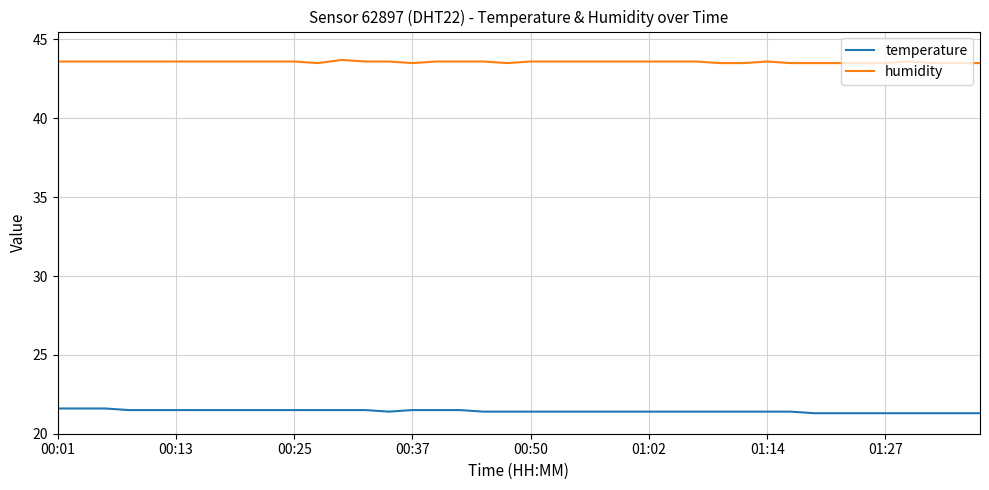

What are all the series names shown in the legend?

temperature, humidity